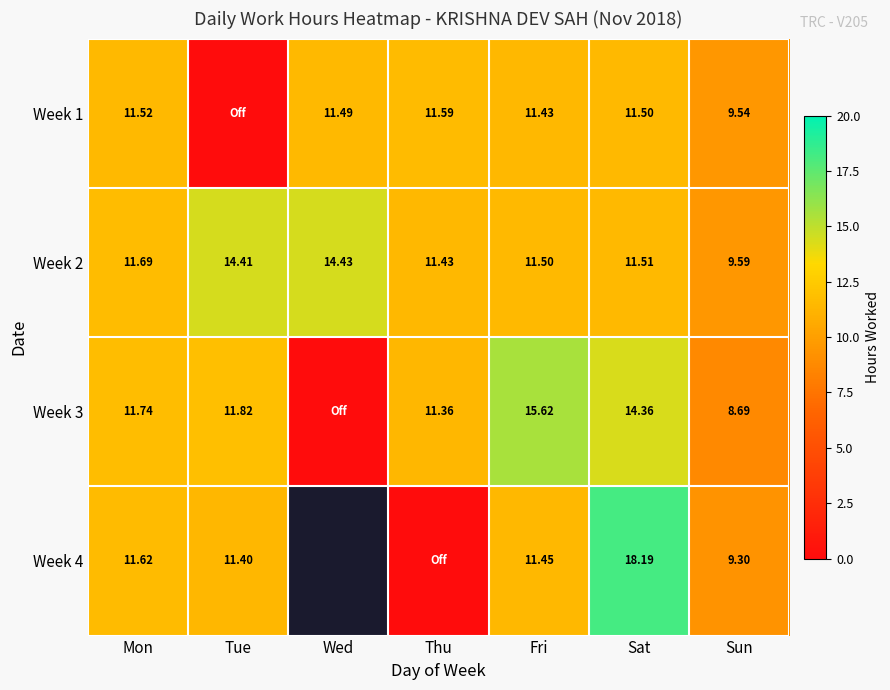

At which label does Week 2 reach its minimum?

Sun